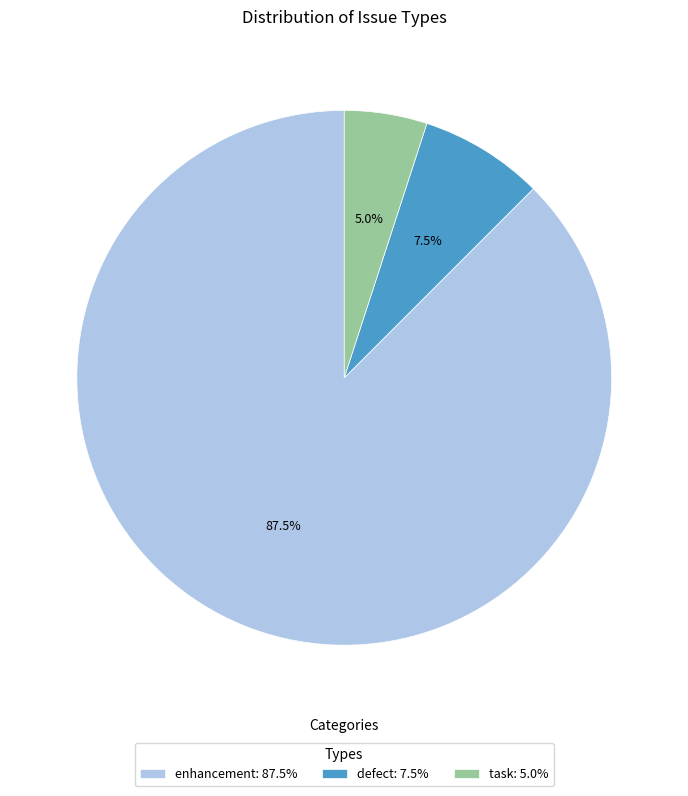

Between defect: 7.5% and task: 5.0%, which is larger?

defect: 7.5%